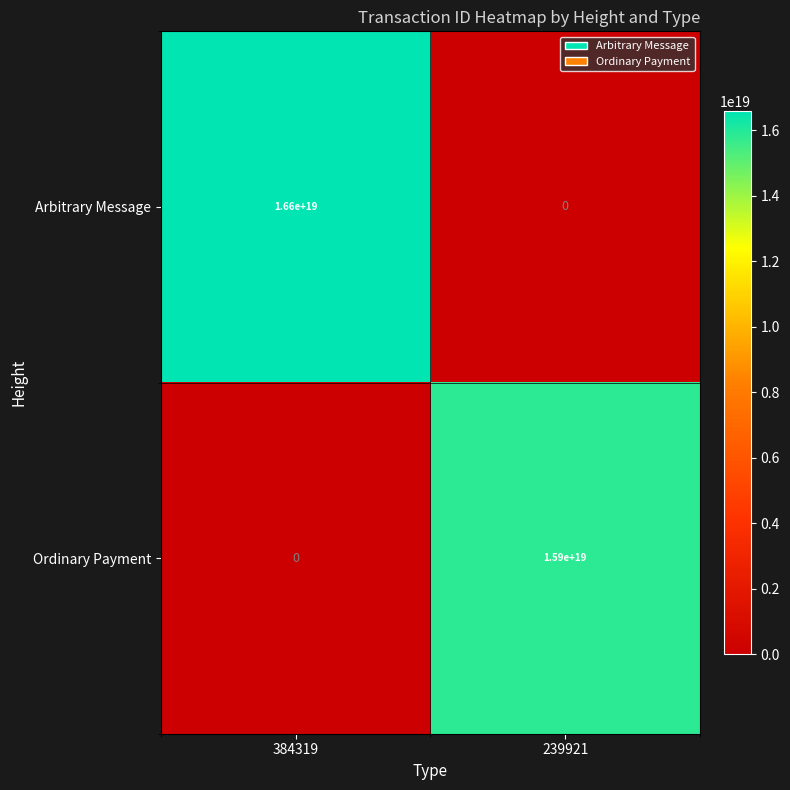

At which category is the sum across all series the highest?

384319